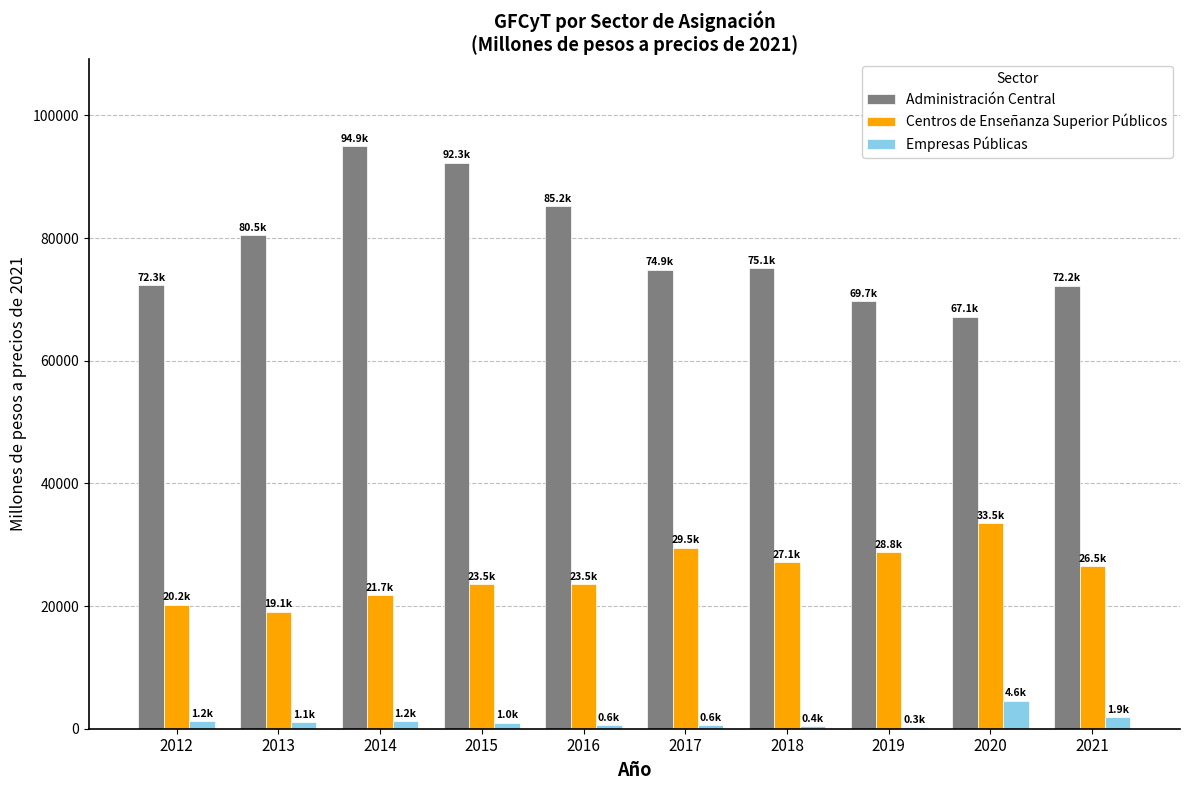

Which series changed the most between 2016 and 2021?

Administración Central